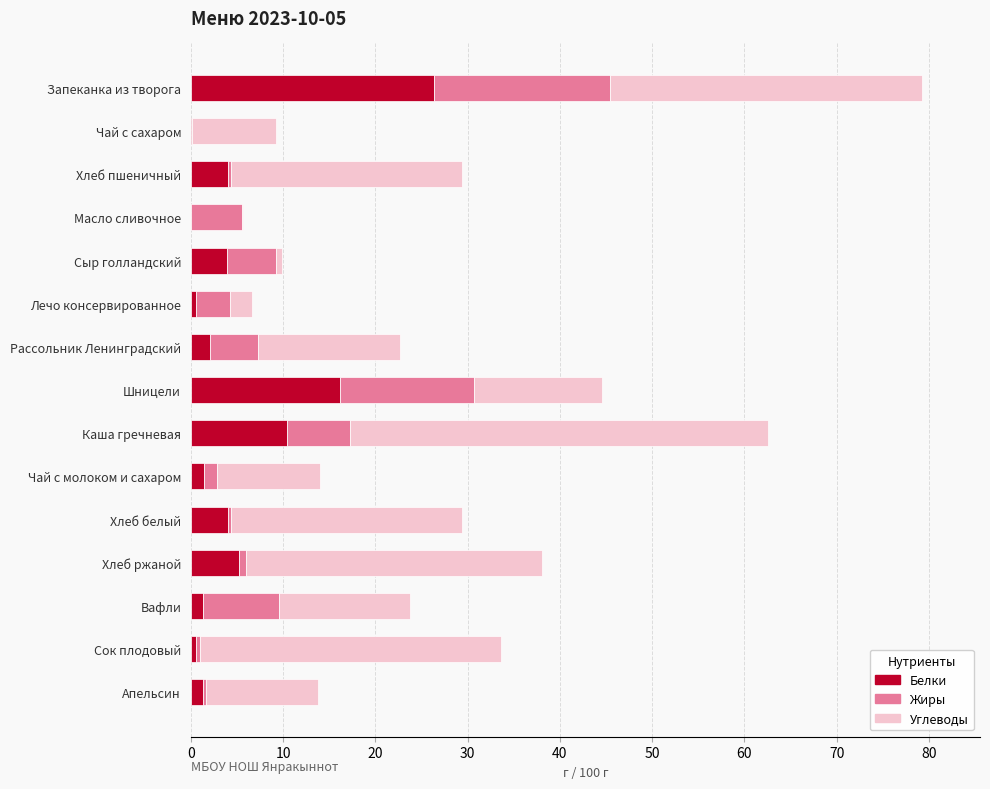

What are all the series names shown in the legend?

Белки, Жиры, Углеводы